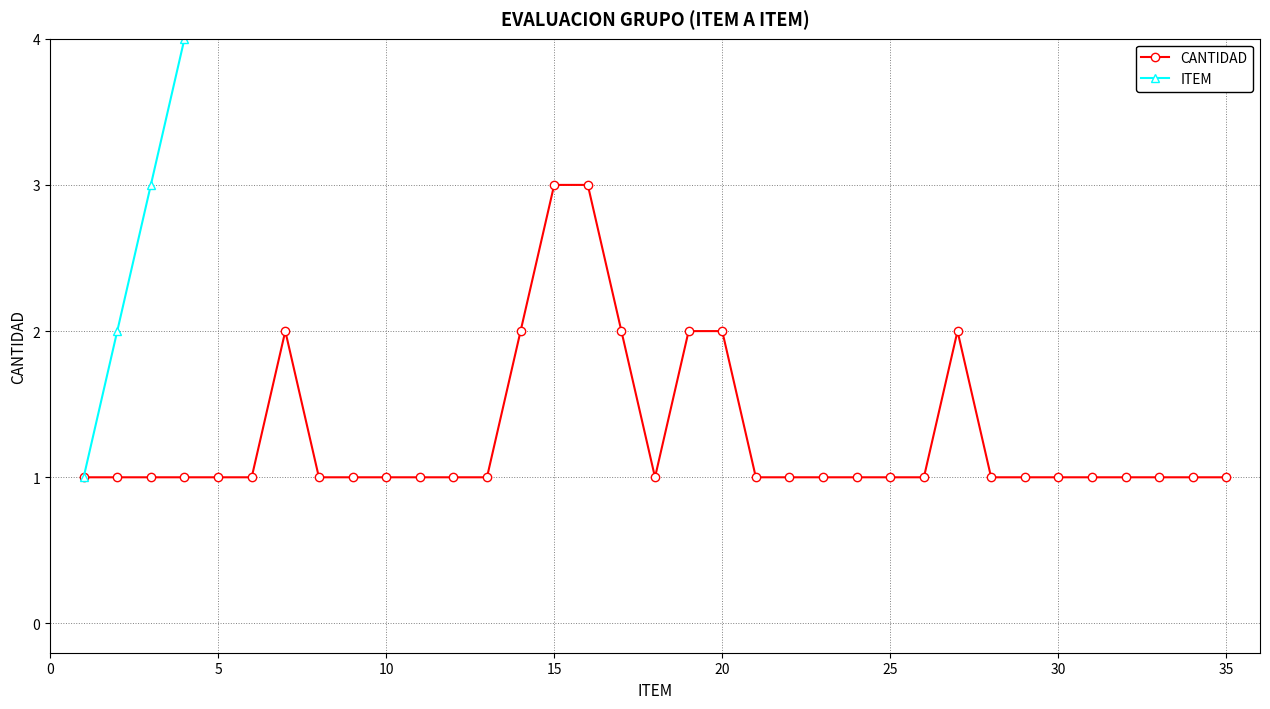

True or false: ITEM and CANTIDAD intersect in this chart.

False